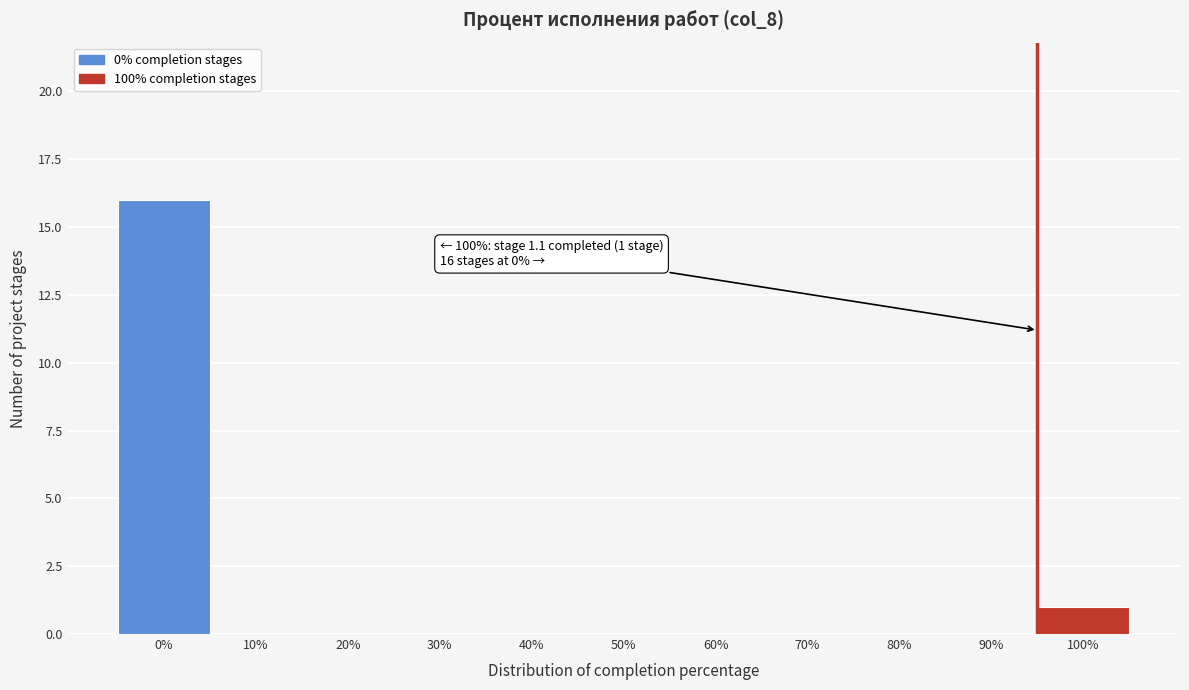

Reading right to left, list all the values displayed in this chart.

100%=1	90%=0	80%=0	70%=0	60%=0	50%=0	40%=0	30%=0	20%=0	10%=0	0%=16